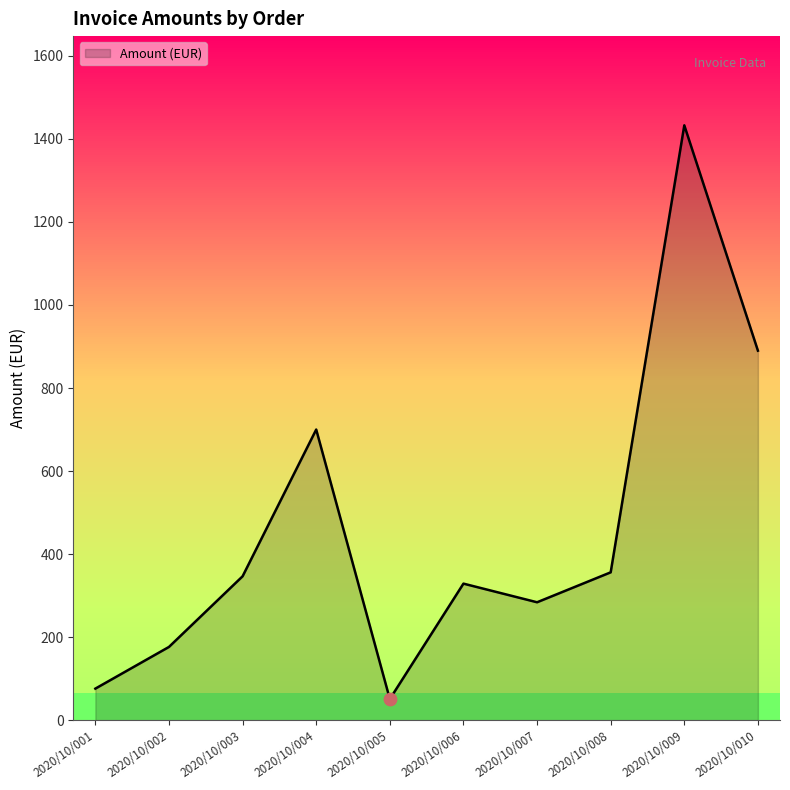

What is the change in value from 2020/10/001 to 2020/10/007?

+208.0